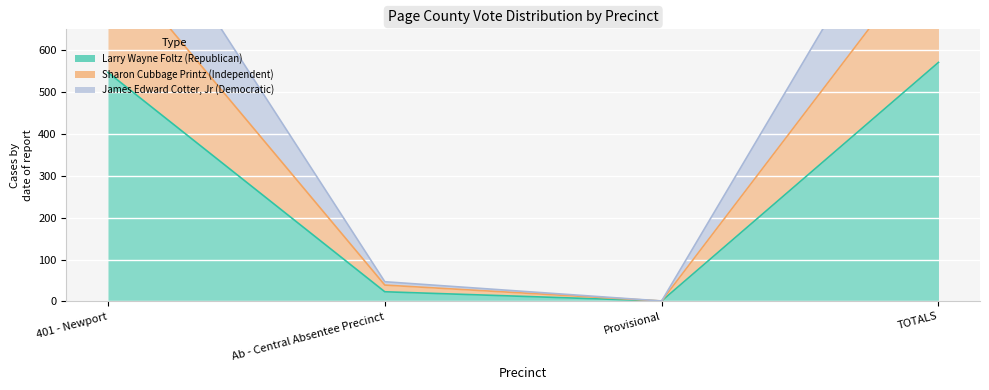

How many series are shown in this chart?

3